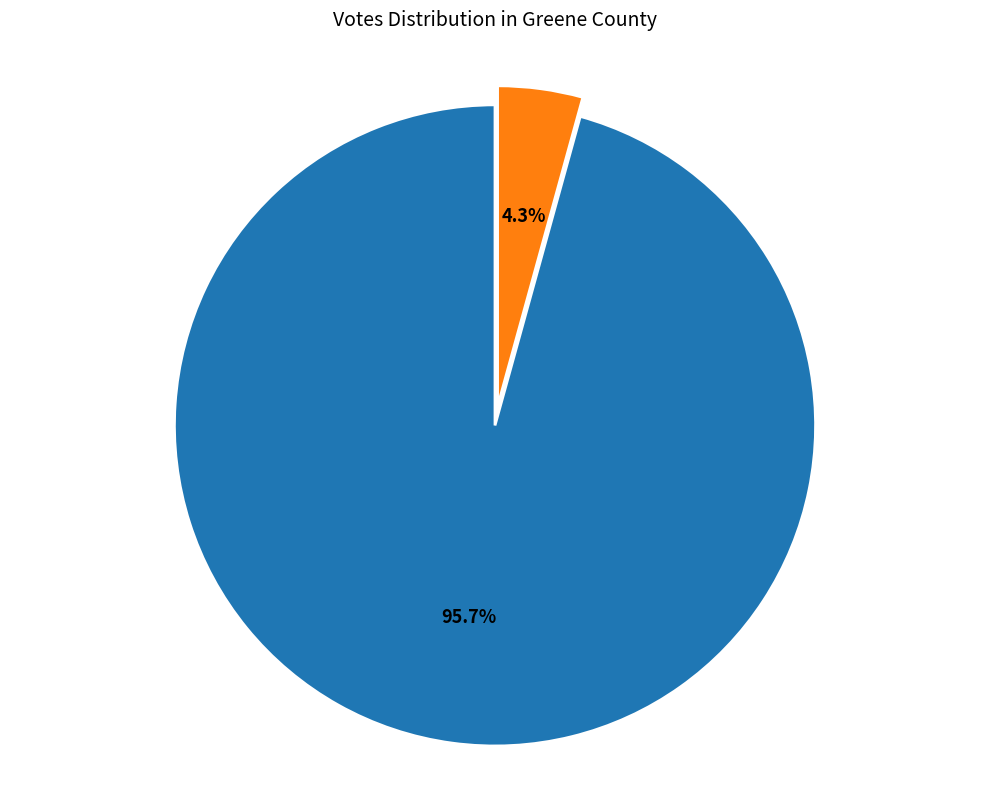

What percentage is the Ab - Central Absentee Precinct slice, to the nearest percent?

4%